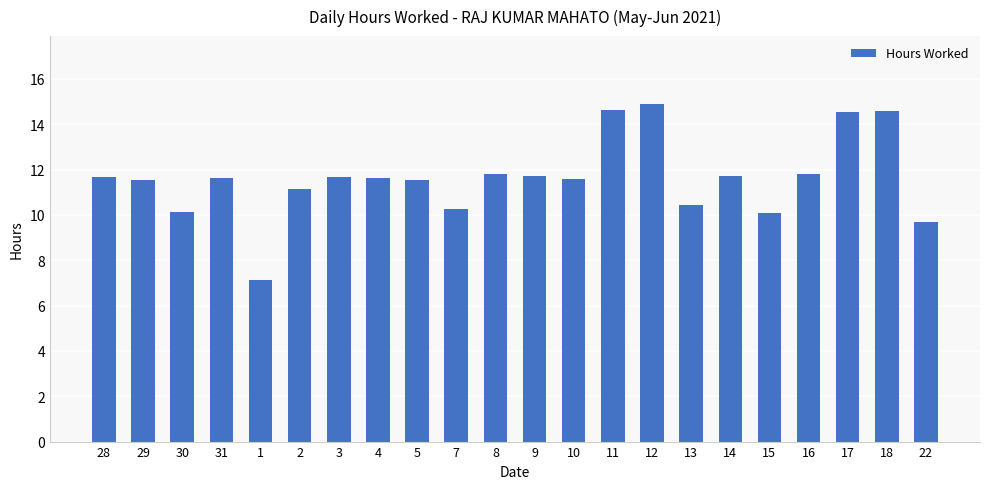

What is the difference between the maximum and minimum values?

7.8